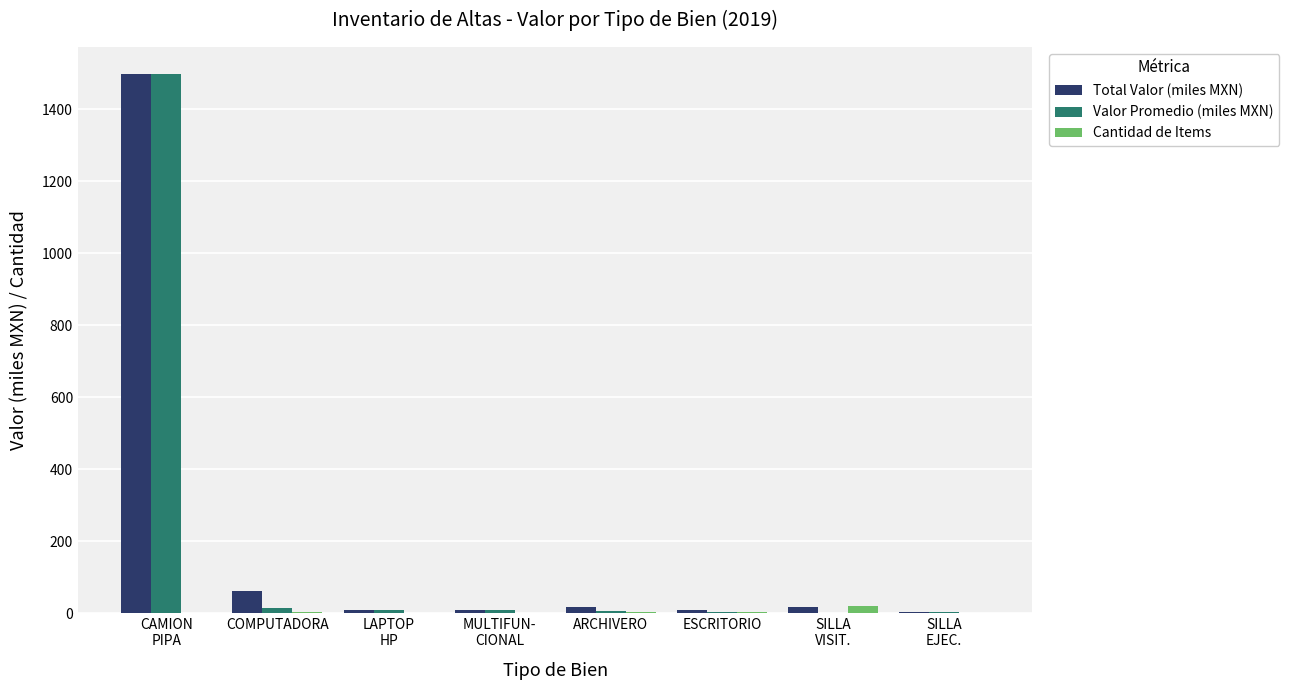

What is the average value of the Valor Promedio (miles MXN) series?

192.5